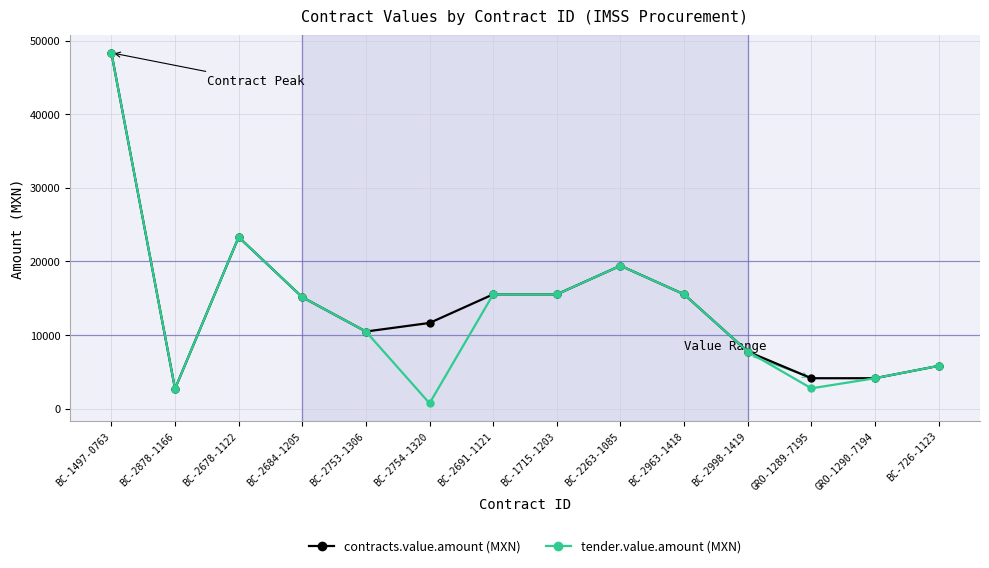

The contracts.value.amount (MXN) series shows 13642.5 at BC-2678-1122. True or false?

False